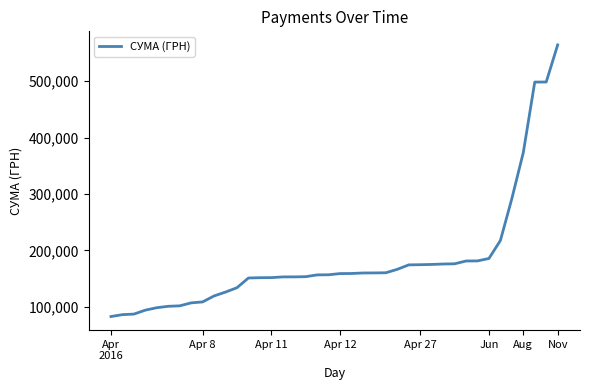

How many values are below 158994?

20